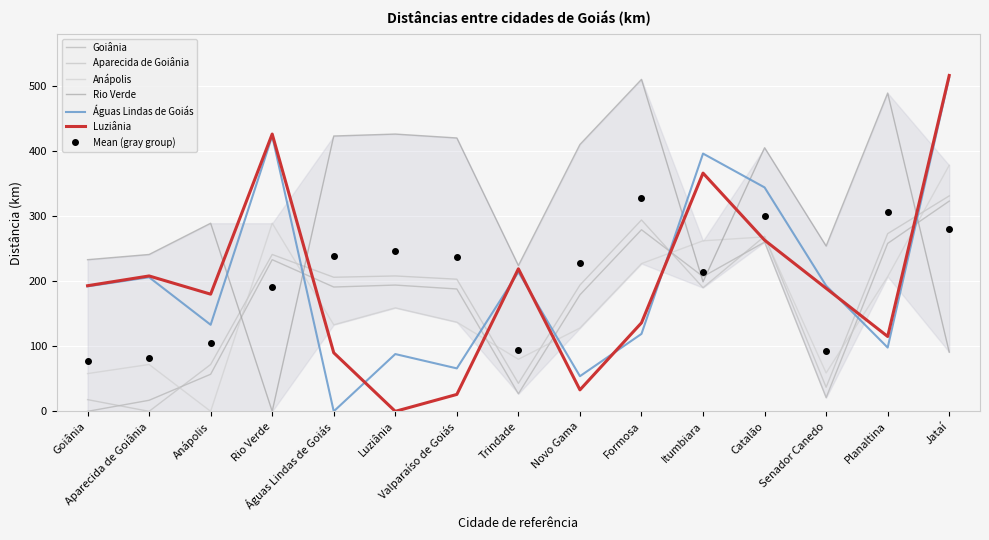

What is the difference between the Luziânia values at Formosa and Senador Canedo?

53.0